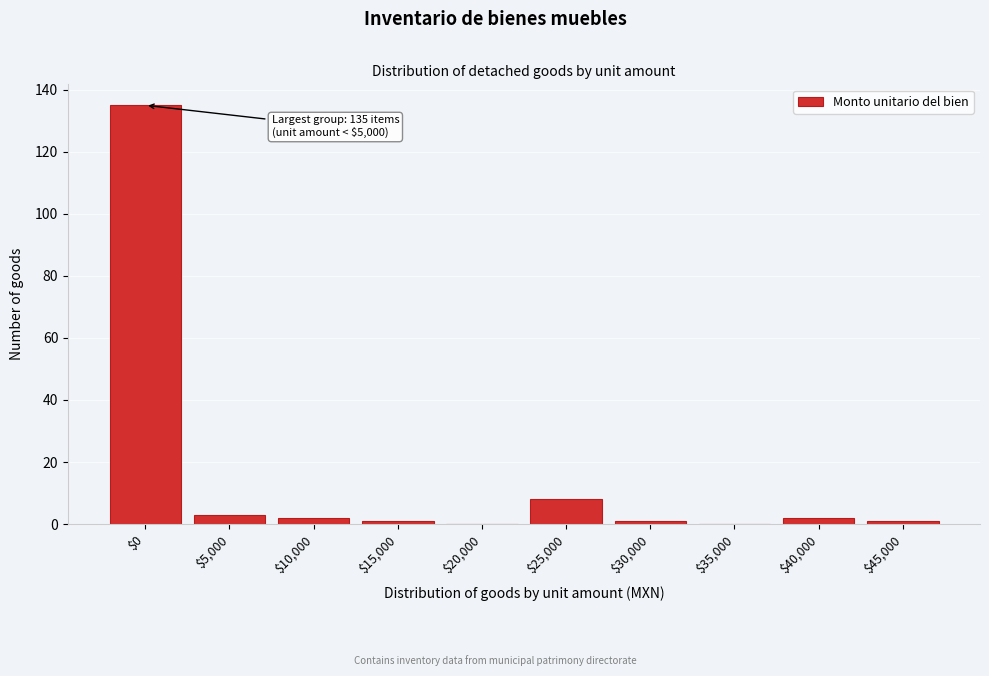

True or false: the data shows 1 at $15,000.

True